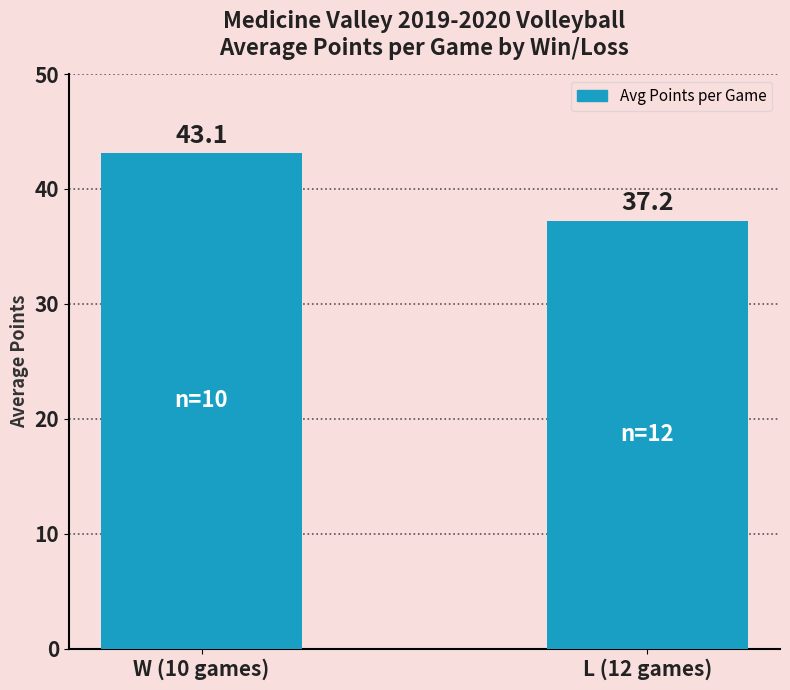

Approximately how many times larger is the value at W (10 games) compared to L (12 games)?

1.2